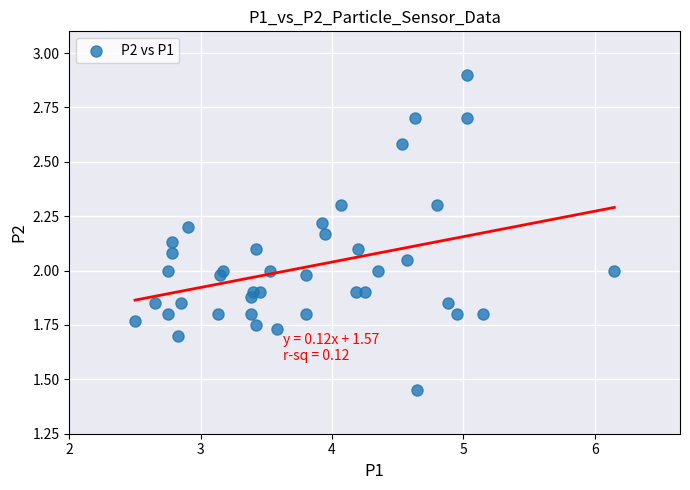

What is the range of X values (max minus min)?

3.7